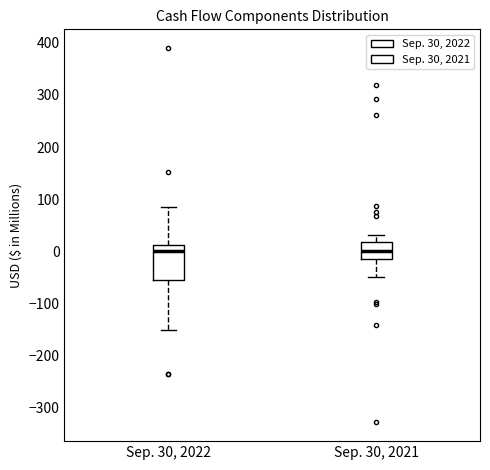

Reading left to right, read every box against the y-axis: the position of its median line, the range the box covers, and the ends of its whiskers. The values are not printed on the chart, so give them approximately, as read against the axis.

Sep. 30, 2022: median 0, box -50 to 10, whiskers -150 to 90
Sep. 30, 2021: median 0, box -20 to 20, whiskers -50 to 30